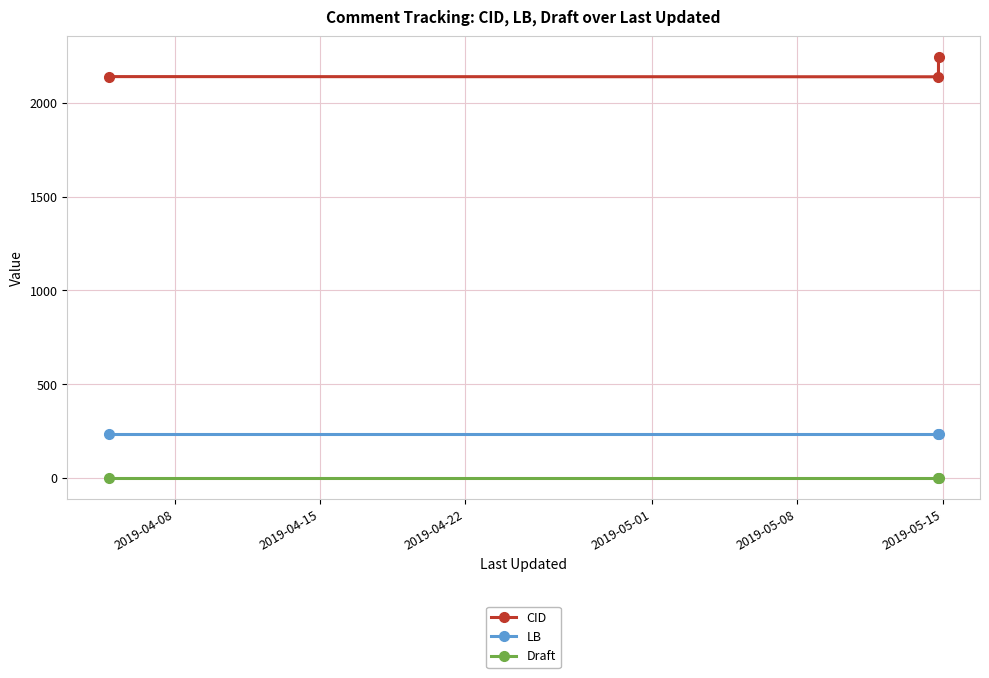

Does the chart display data point markers on the line(s)?

Yes